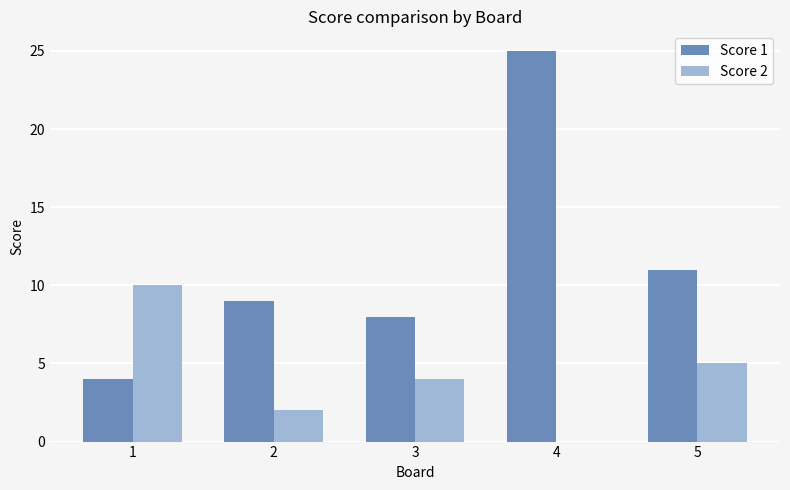

Which series has the largest total across all categories?

Score 1